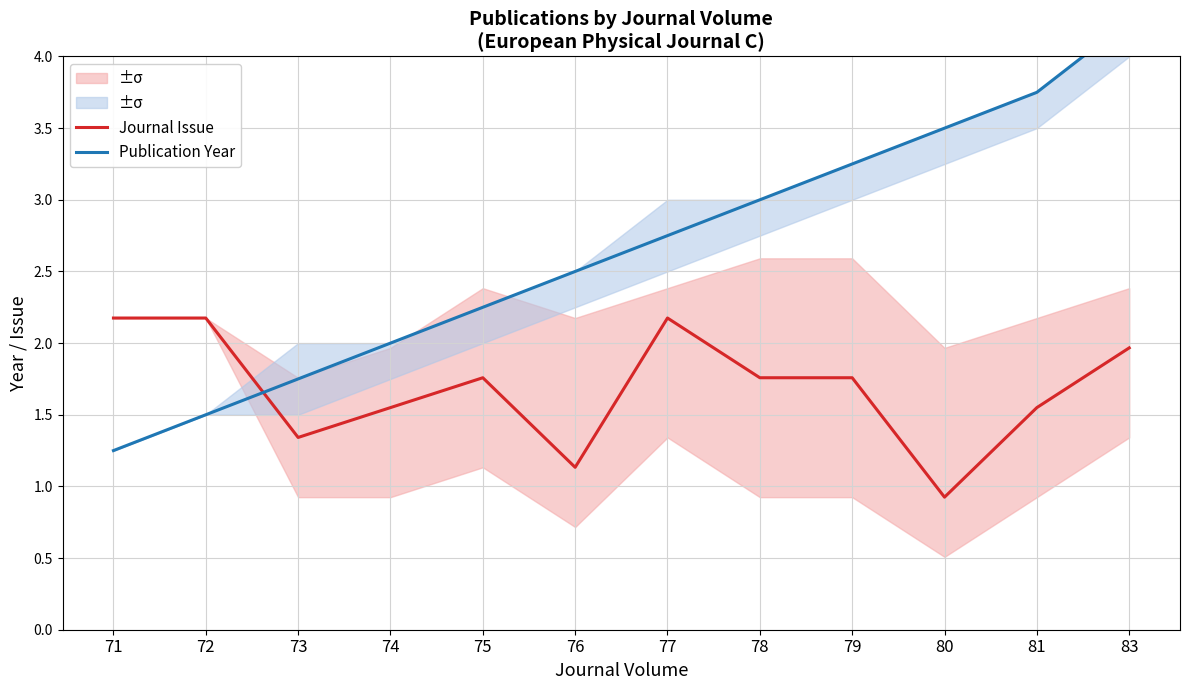

How many intersections are there between Journal Issue and Publication Year?

1